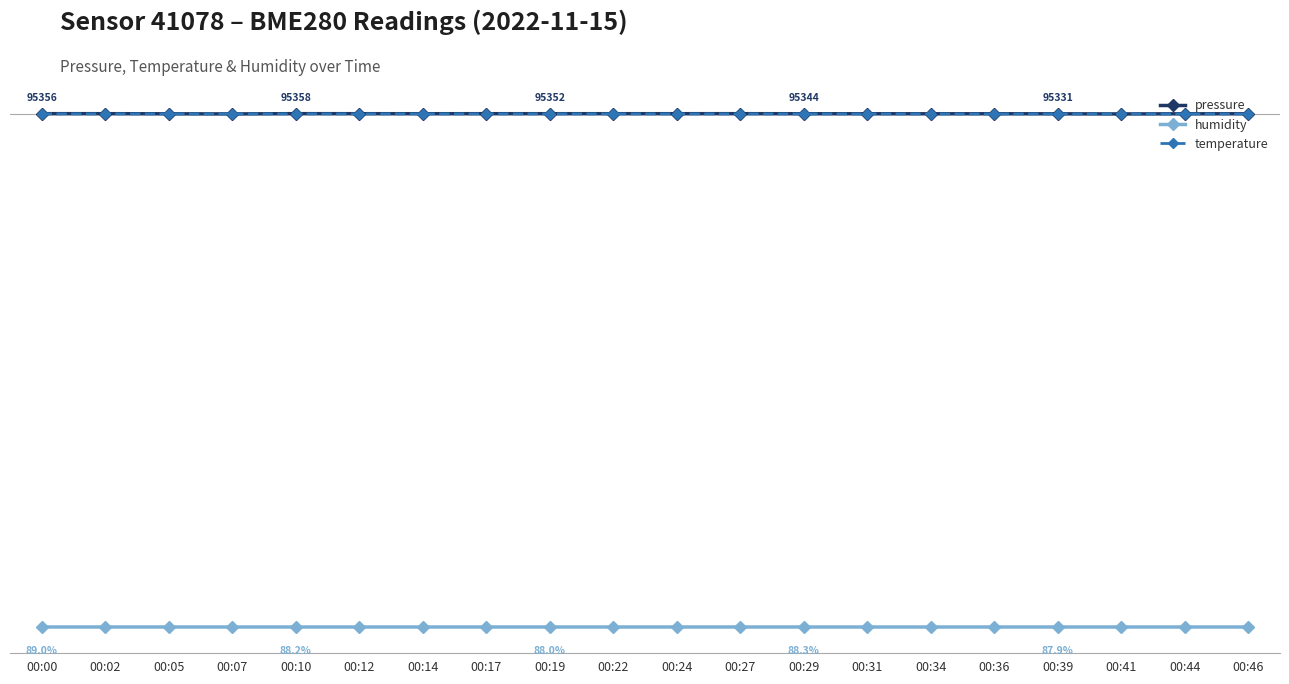

The value of pressure at 00:05 is 35524.5. True or false?

False